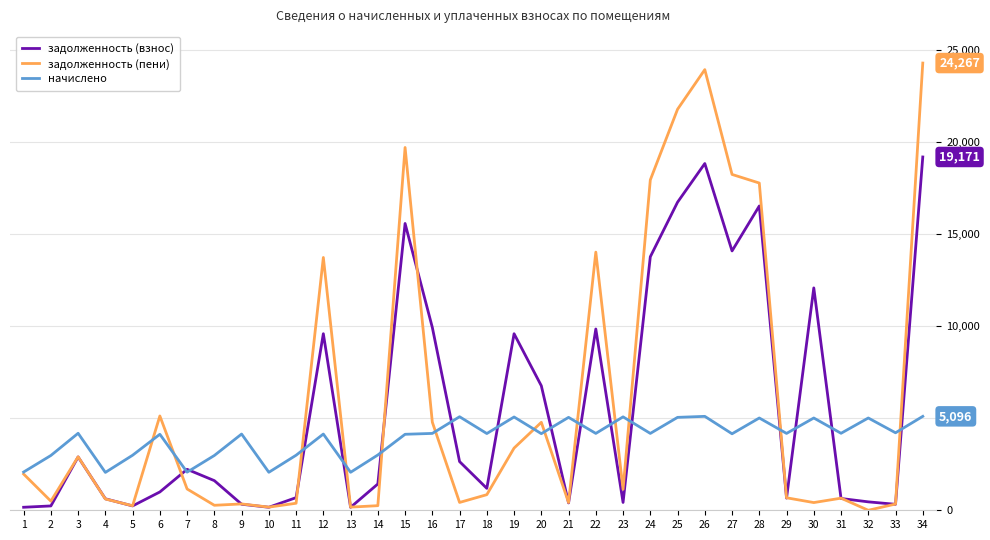

What is the sum of the задолженность (взнос) values at 15 and 18?

16752.1